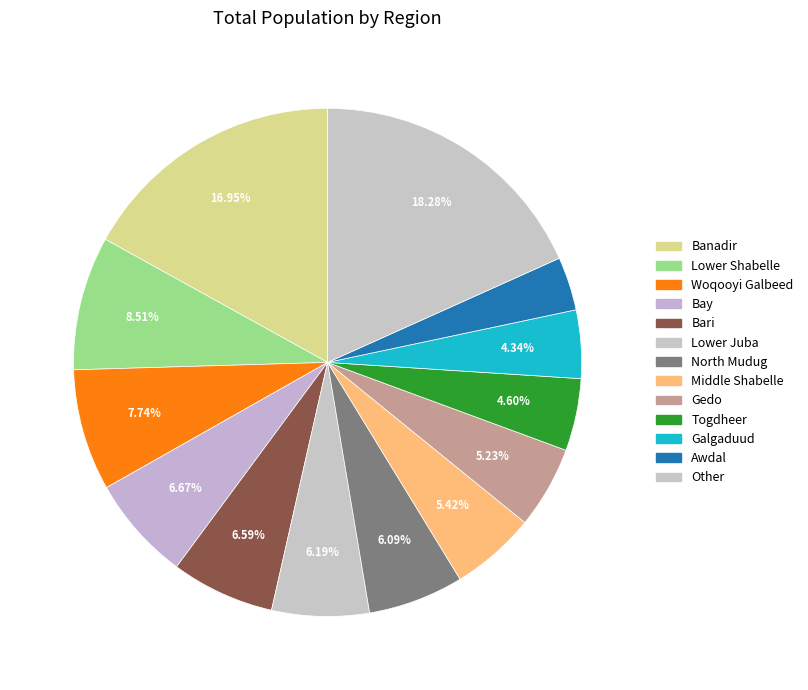

How many segments does this pie chart have?

13